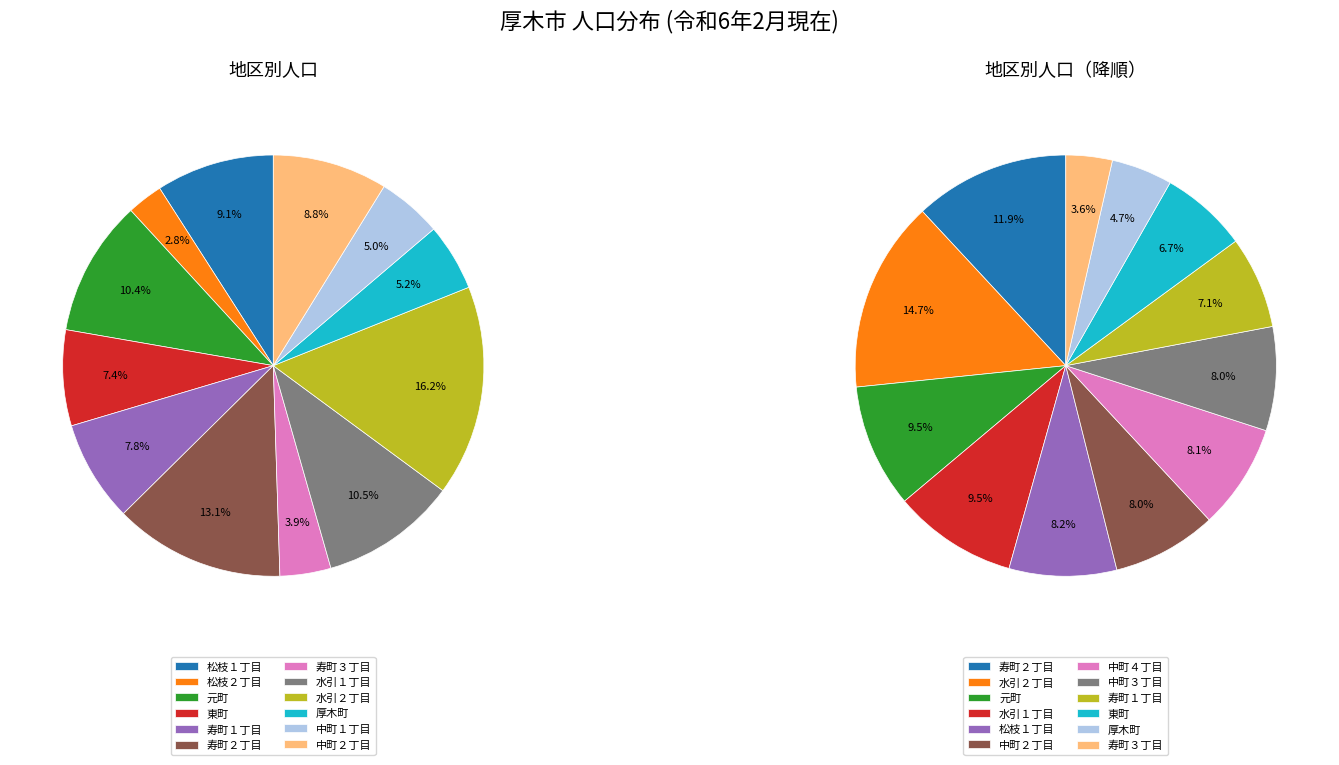

Combined, do 寿町２丁目 and 松枝１丁目 account for over 50%?

No